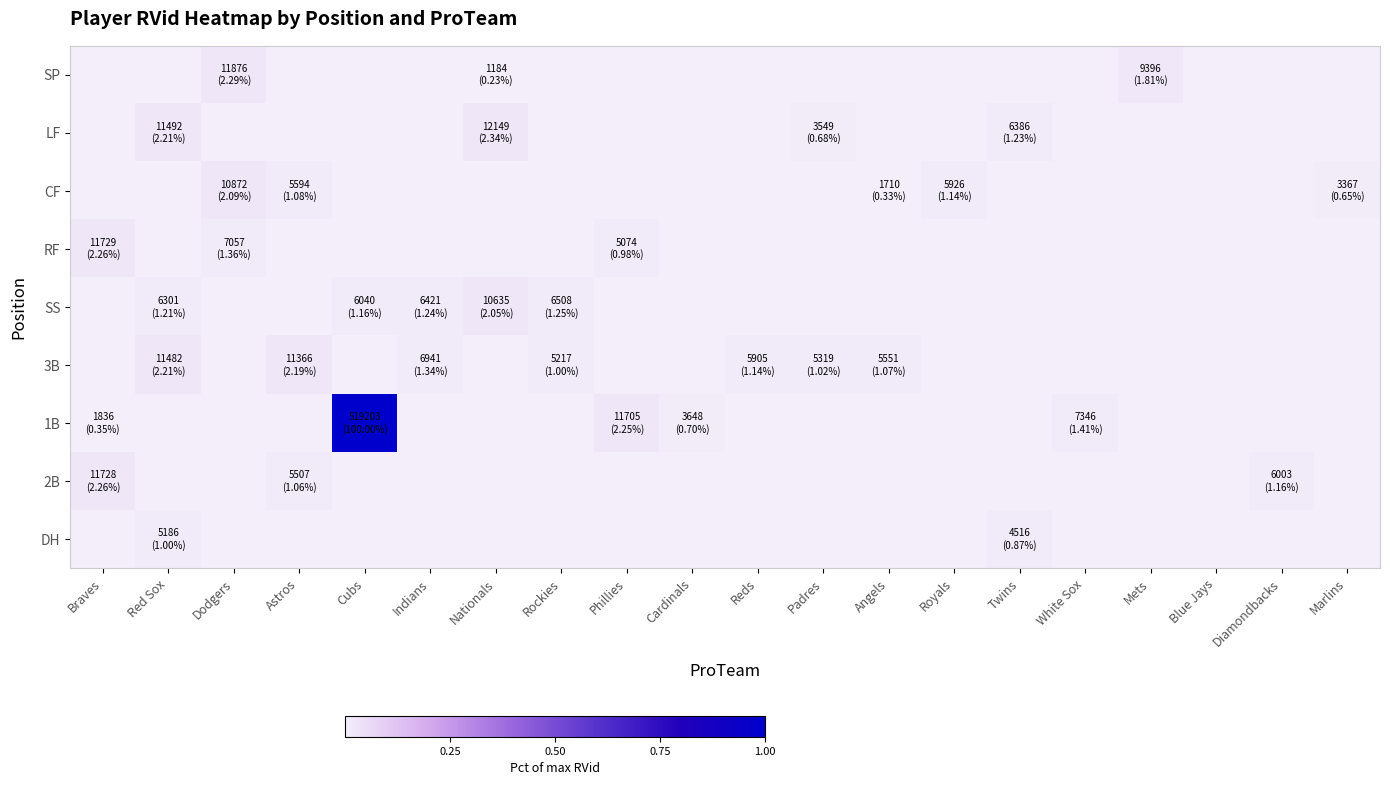

Which category has the highest value across all series?

Cubs